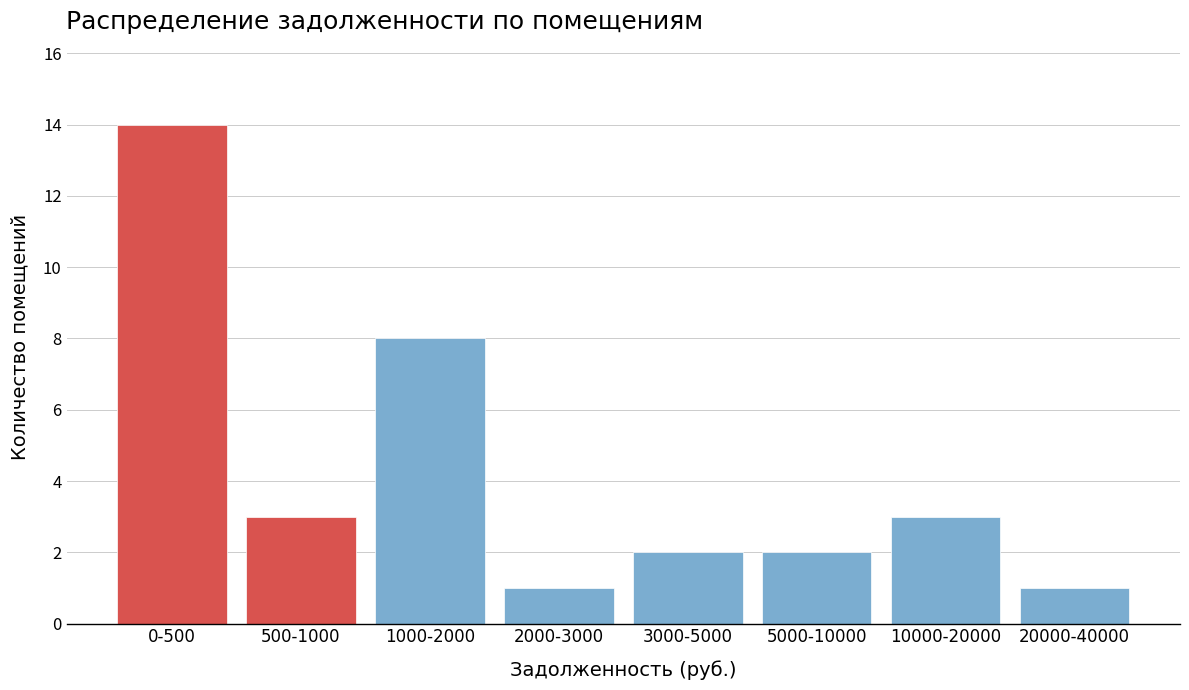

Reading left to right, what are all the values shown in this chart?

14	3	8	1	2	2	3	1